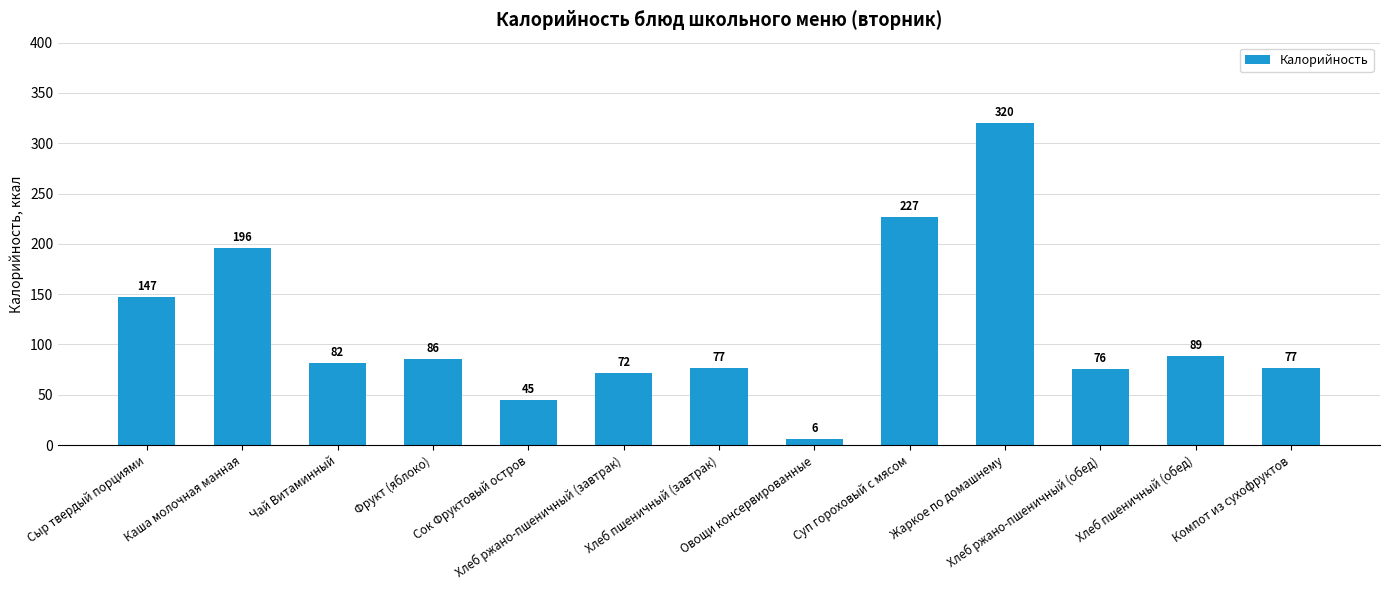

What is the smallest value displayed?

6